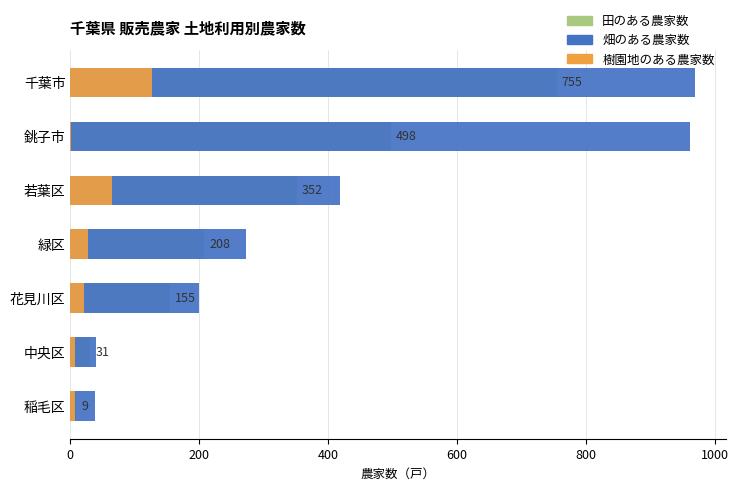

List the series in order of their overall mean, lowest first.

樹園地のある農家数, 田のある農家数, 畑のある農家数